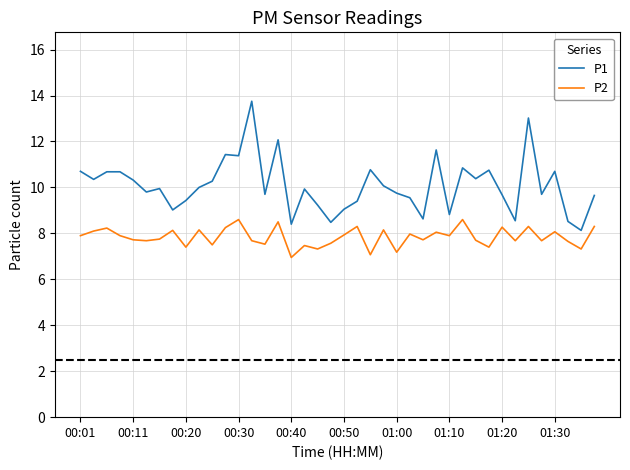

List the series in order of their overall mean, lowest first.

P2, P1